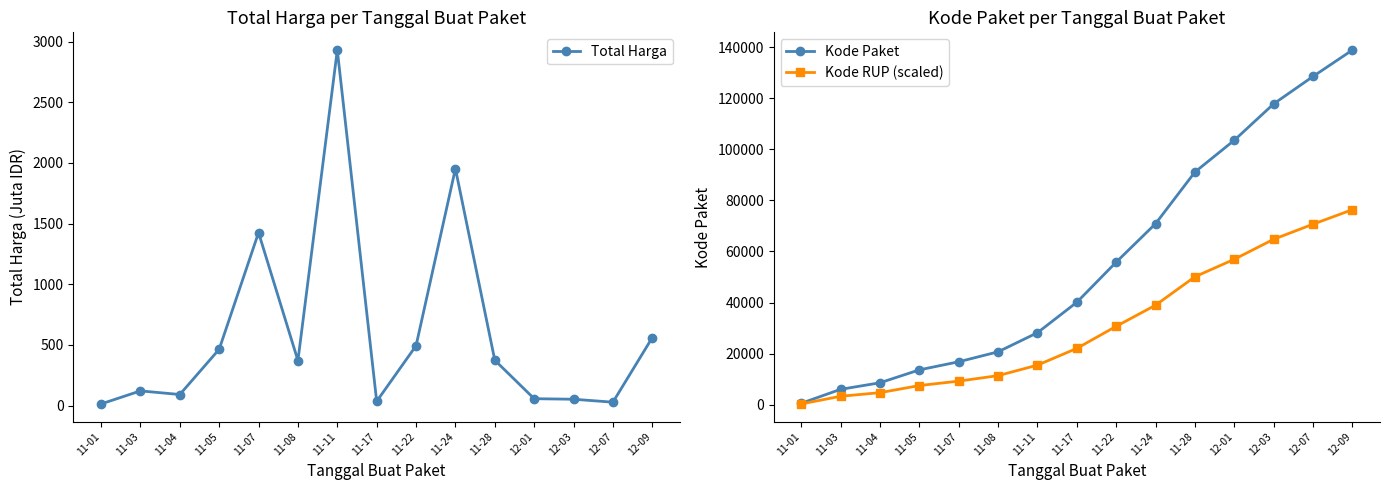

True or false: Total Harga and Kode RUP (scaled) intersect in this chart.

False